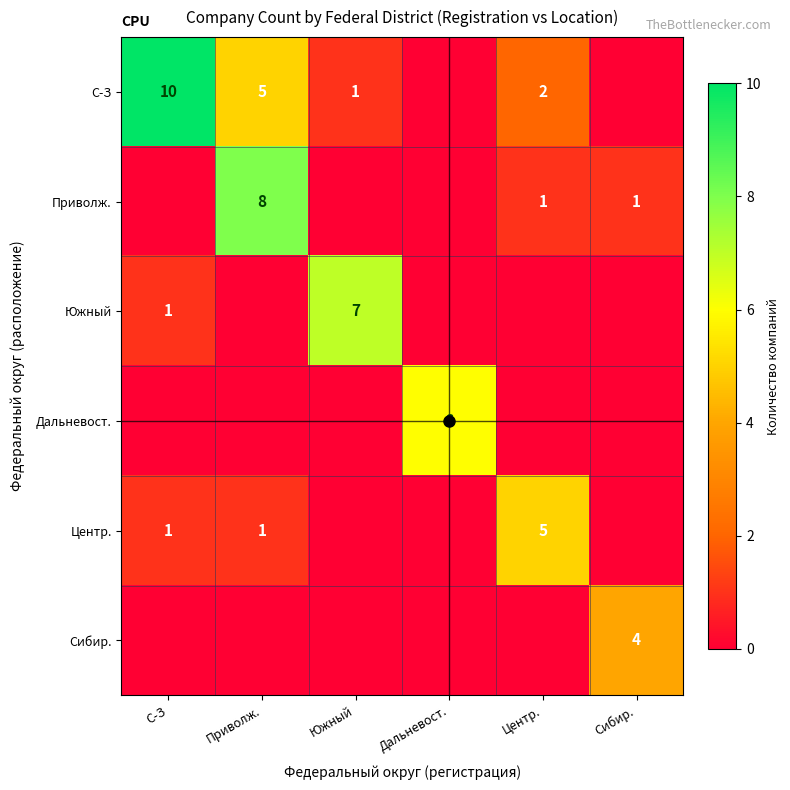

True or false: Центр. has a value of 5 at Центр..

True